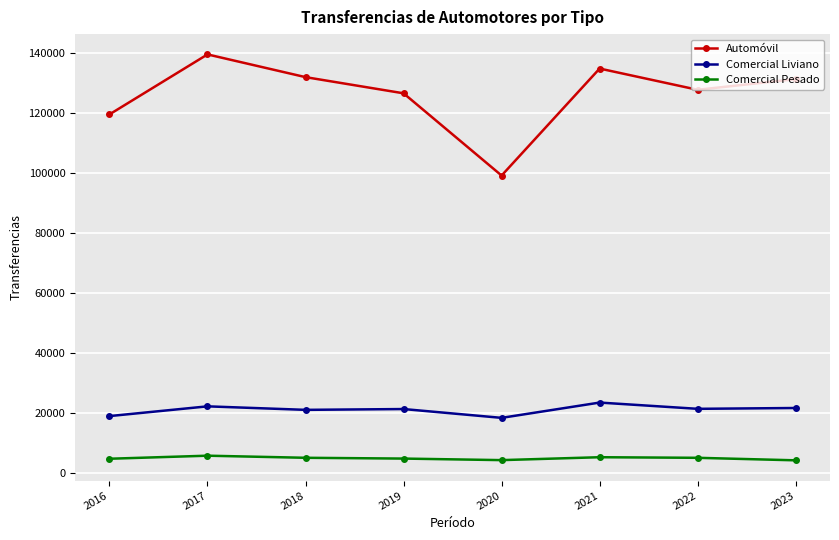

Is this an area chart (filled region under the line)?

No